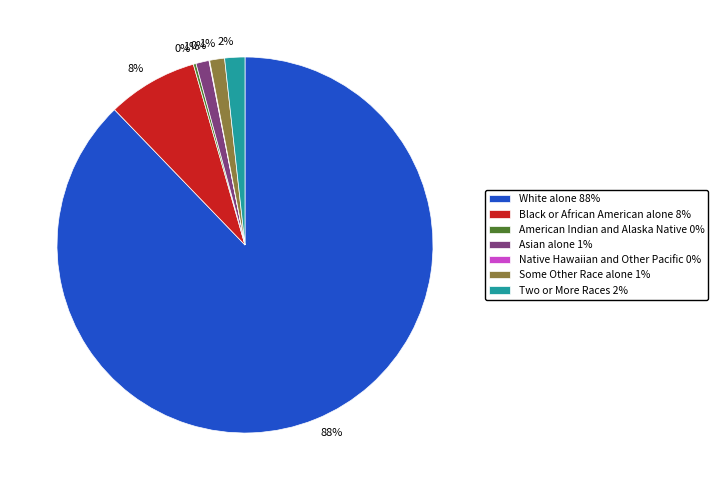

Is the sum of White alone 88% and Asian alone 1% greater than half?

Yes